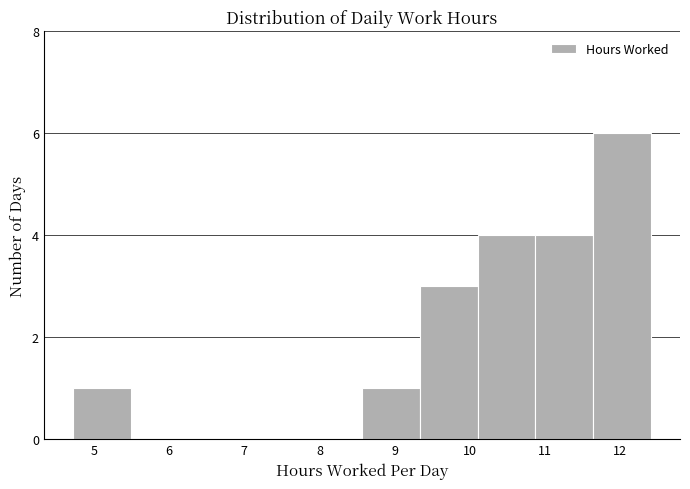

Reading left to right, list every bar in this chart as the range it spans on the x-axis followed by its height. Neither the bar edges nor the heights are printed on the chart, so give them approximately, as read against the axes.

4.7 to 5.5: 1
5.5 to 6.3: 0
6.3 to 7.0: 0
7.0 to 7.8: 0
7.8 to 8.6: 0
8.6 to 9.3: 1
9.3 to 10.1: 3
10.1 to 10.9: 4
10.9 to 11.6: 4
11.6 to 12.4: 6